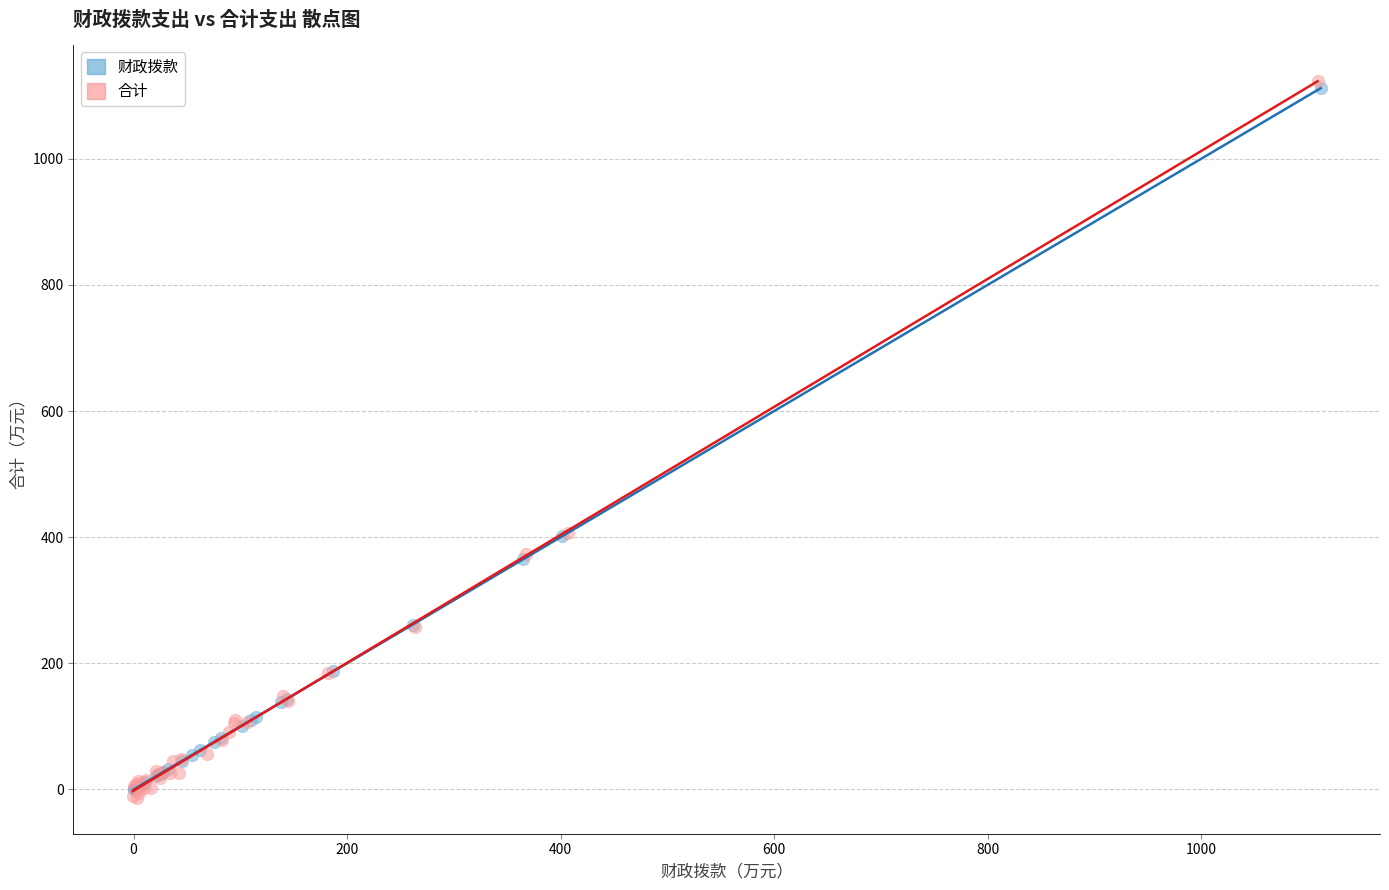

Which series has the largest Y range (max minus min)?

合计